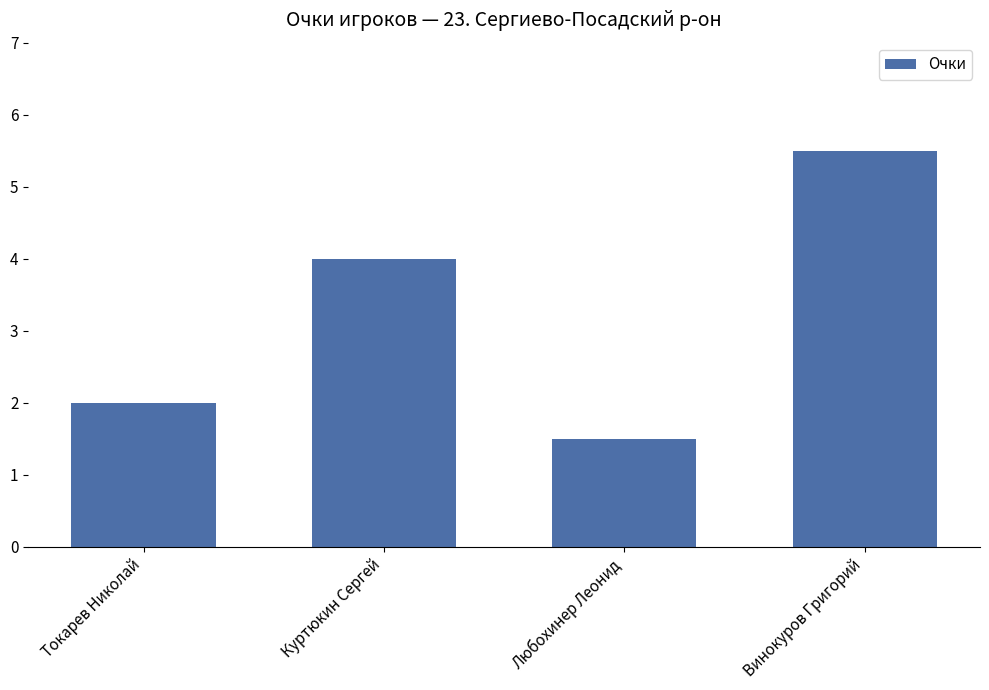

True or false: the data shows 5.5 at Винокуров Григорий.

True